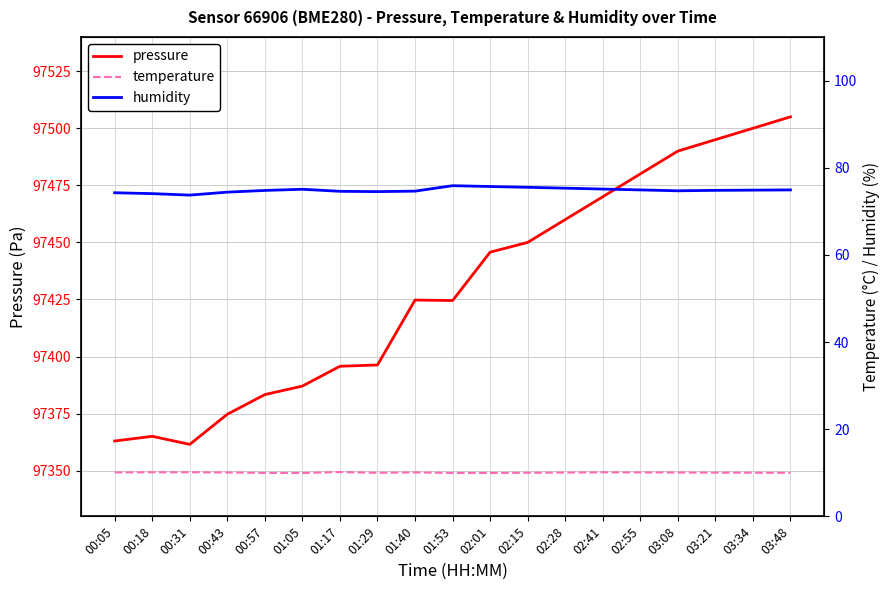

At which label does pressure reach its minimum?

00:31